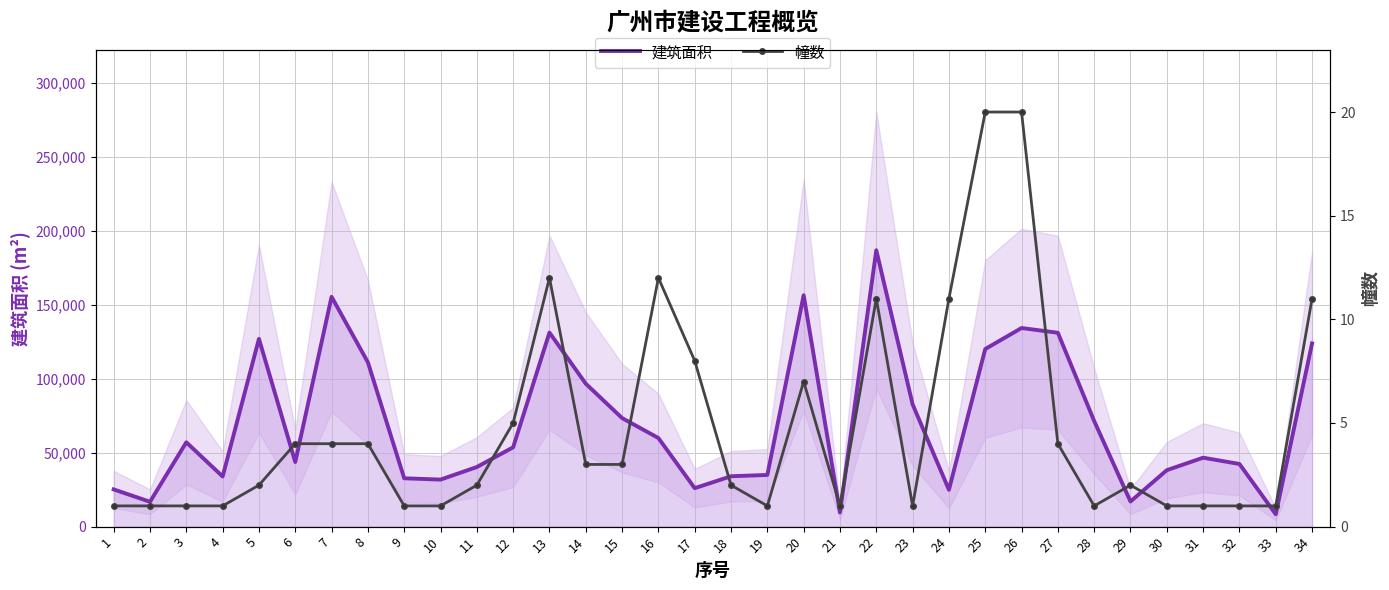

Rank the categories by 建筑面积 value from lowest to highest.

33, 21, 2, 29, 24, 1, 17, 10, 9, 4, 18, 19, 30, 11, 32, 6, 31, 12, 3, 16, 28, 15, 23, 14, 8, 25, 34, 5, 27, 13, 26, 7, 20, 22